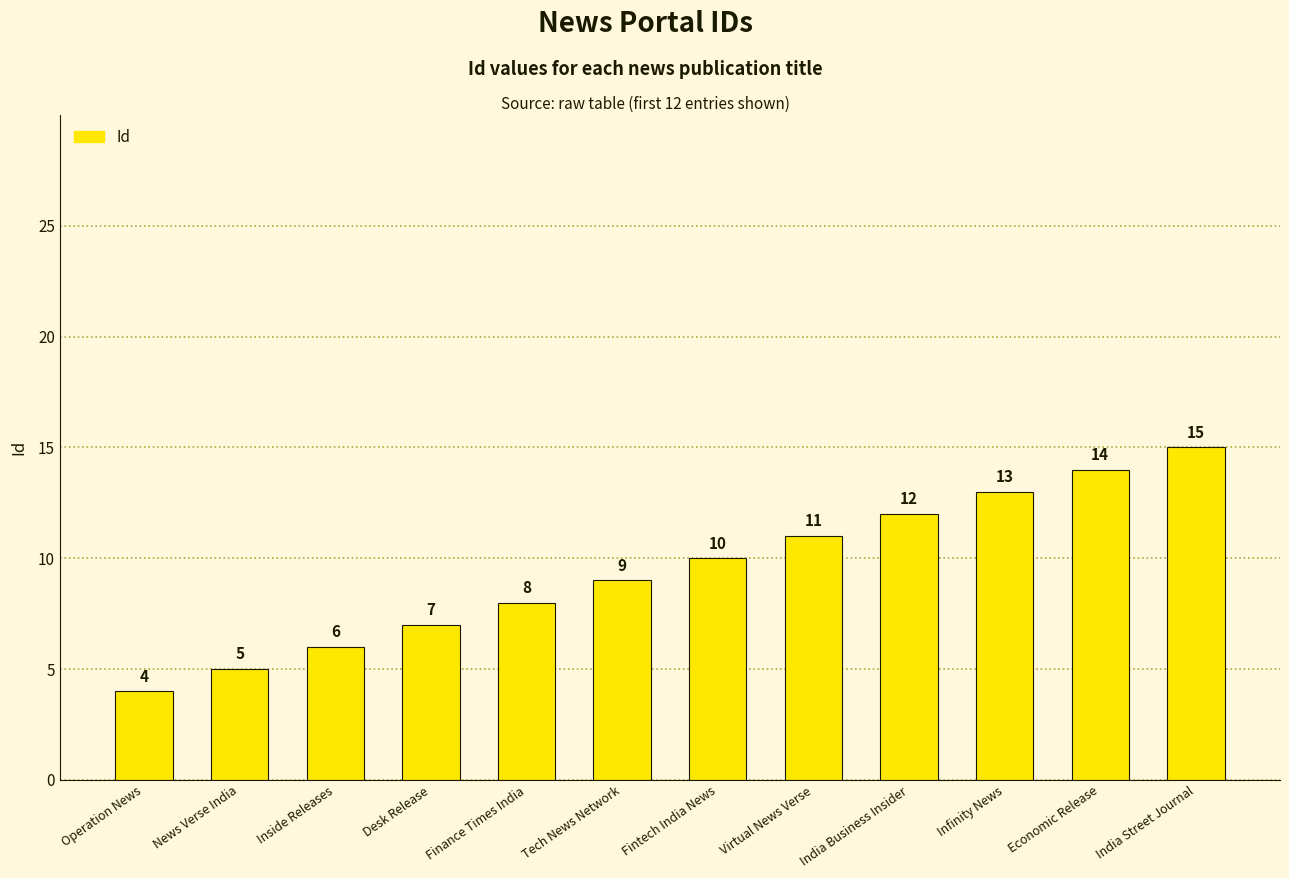

Is it true that the value at India Street Journal is 15?

True